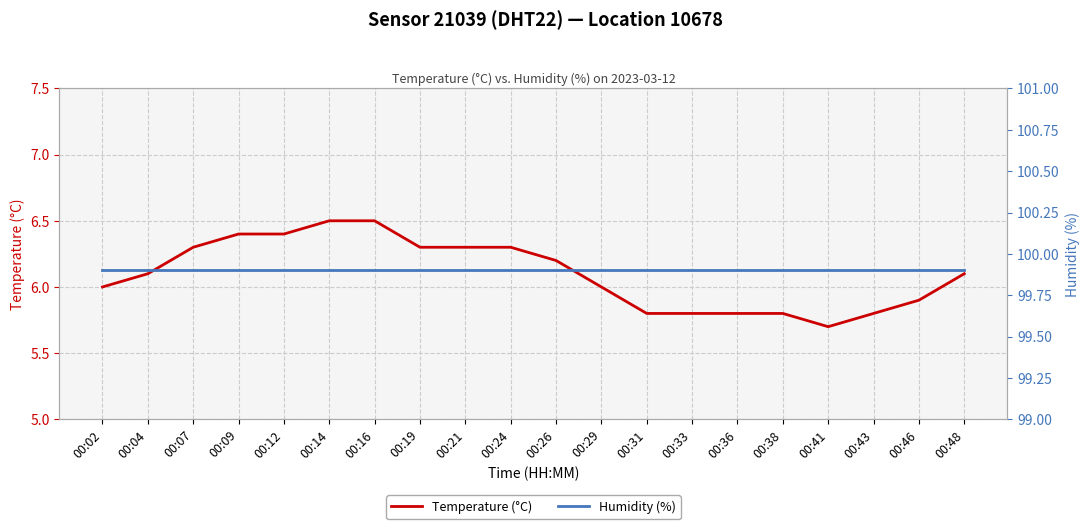

Rank the series at 00:16 from highest to lowest value.

humidity, temperature